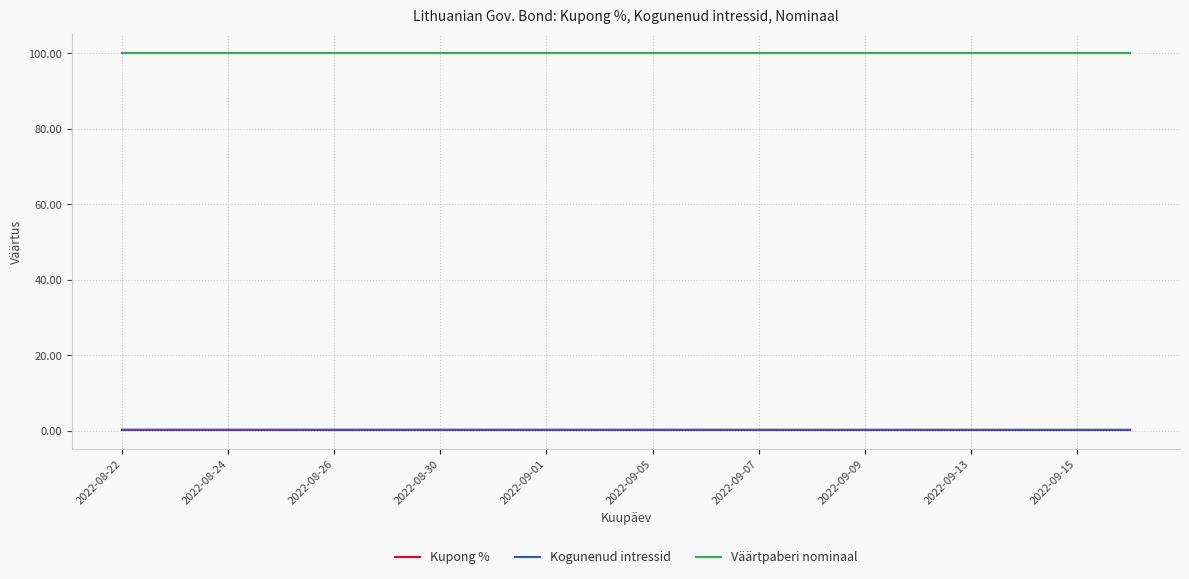

True or false: Väärtpaberi nominaal and Kupong % intersect in this chart.

False